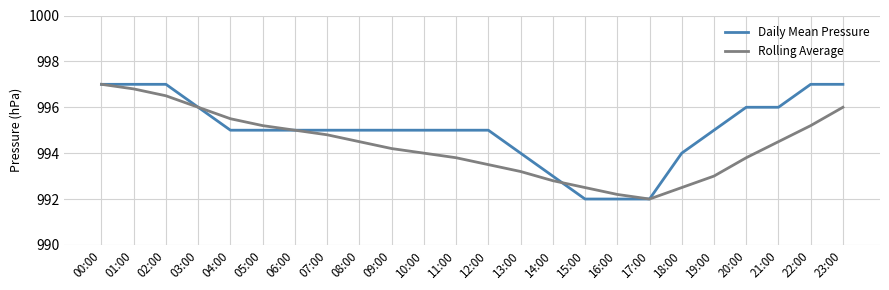

Which series has the largest total across all categories?

Daily Mean Pressure